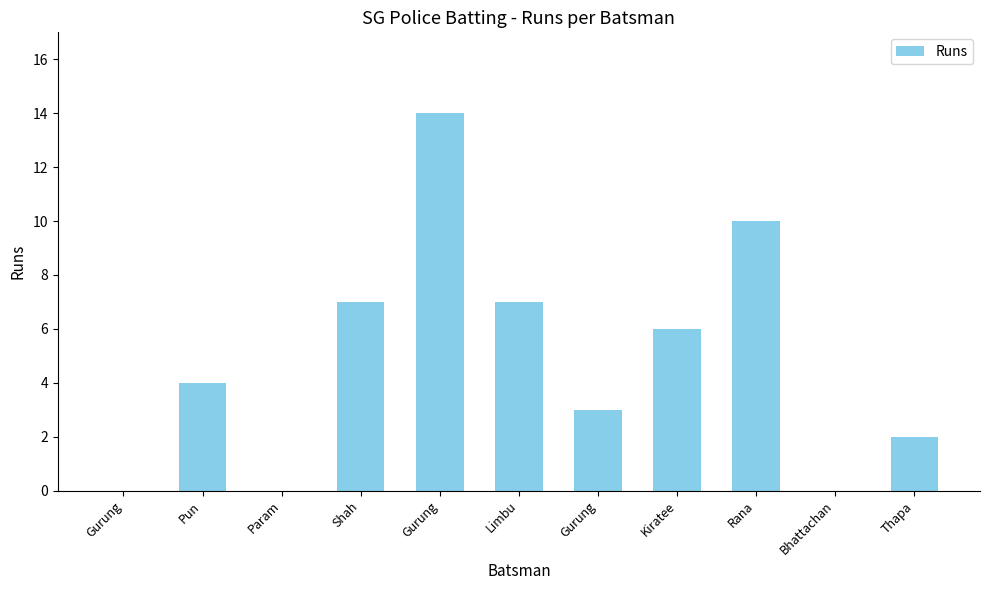

How many series are shown in this chart?

1